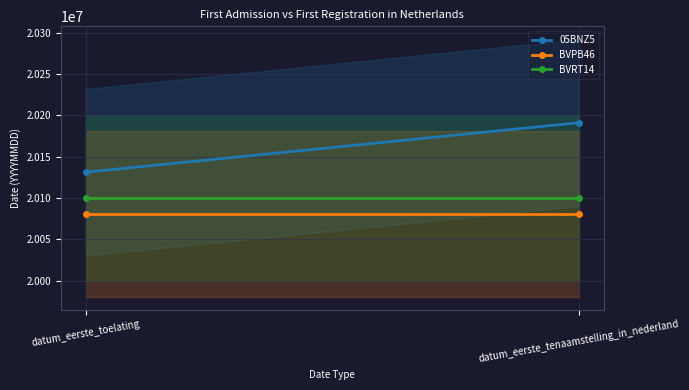

What is the sum of the BVRT14 values at datum_eerste_toelating and datum_eerste_tenaamstelling_in_nederland?

40200604